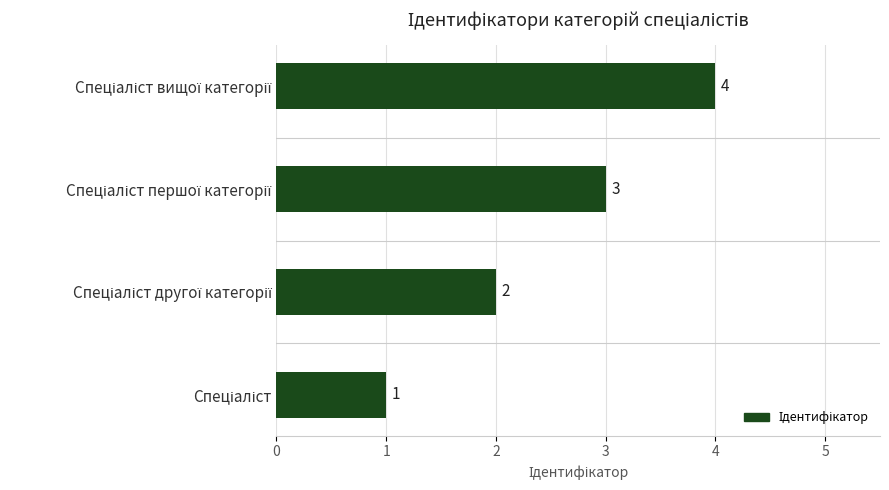

What is the difference between the maximum and minimum values?

3